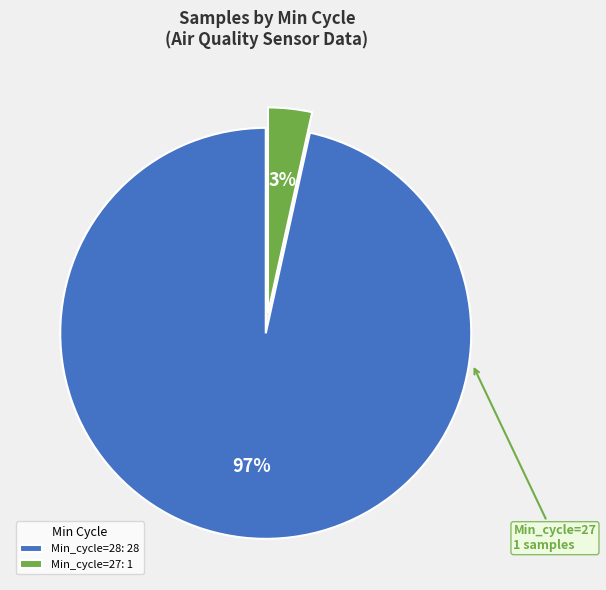

Do Min_cycle=27: 1 and Min_cycle=28: 28 together represent more than half of the pie?

Yes